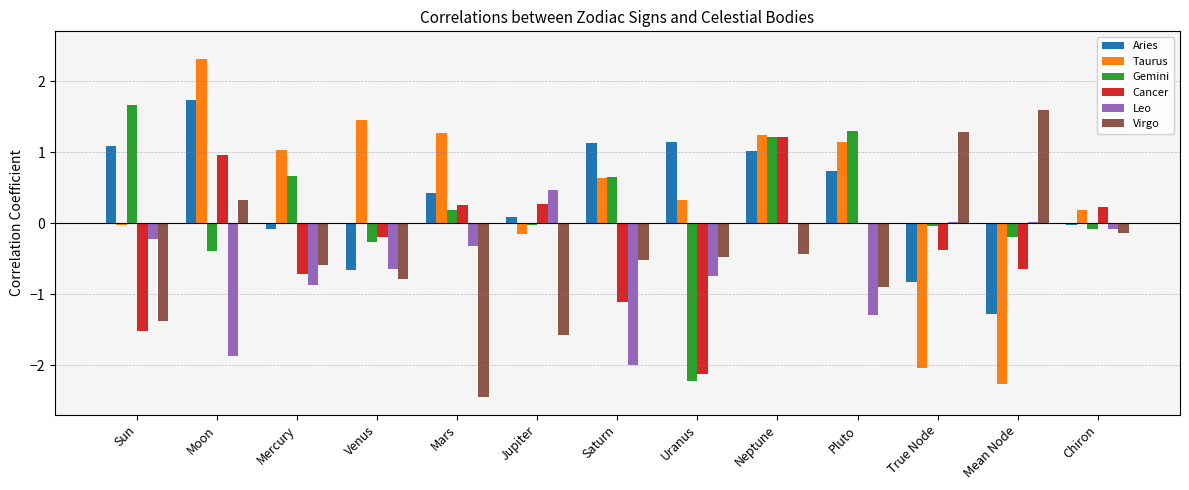

How many distinct data groups are displayed?

6